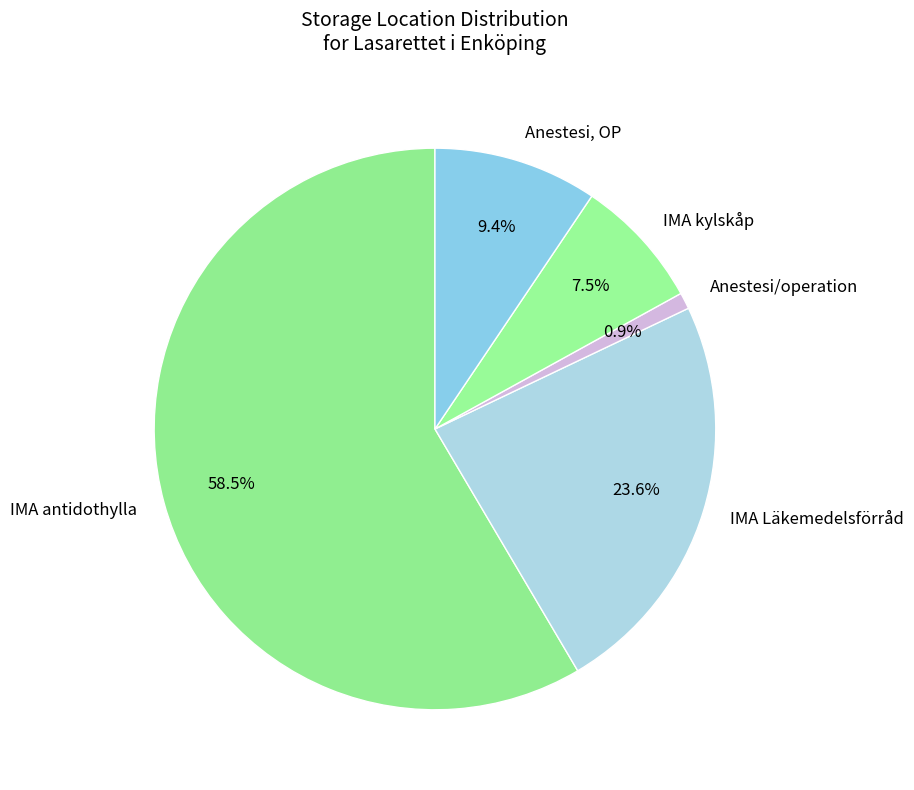

To the nearest percent, what is the difference between the IMA antidothylla and Anestesi/operation slice percentages?

58%